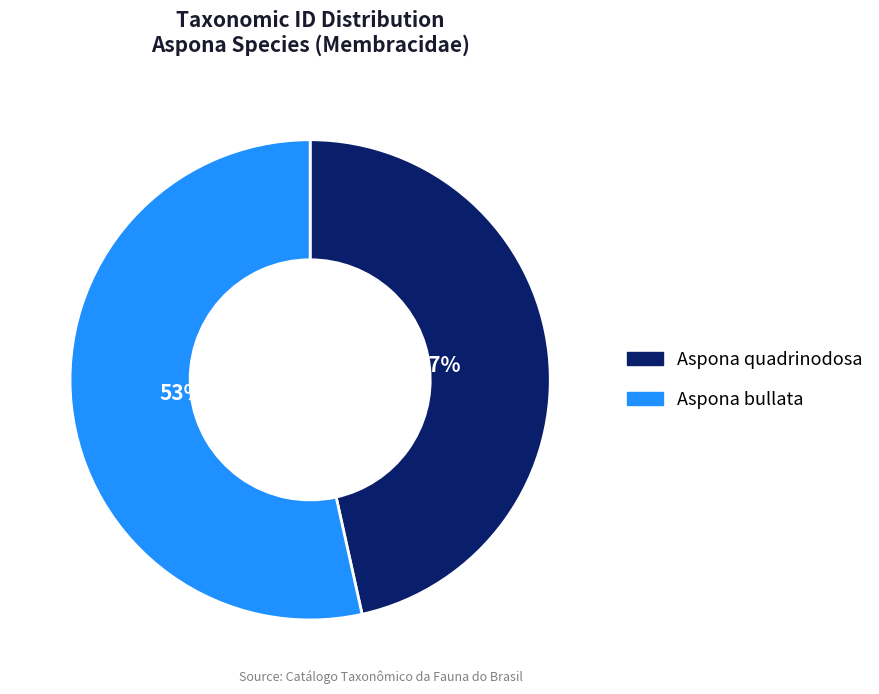

Which category has the biggest portion of the pie?

Aspona bullata